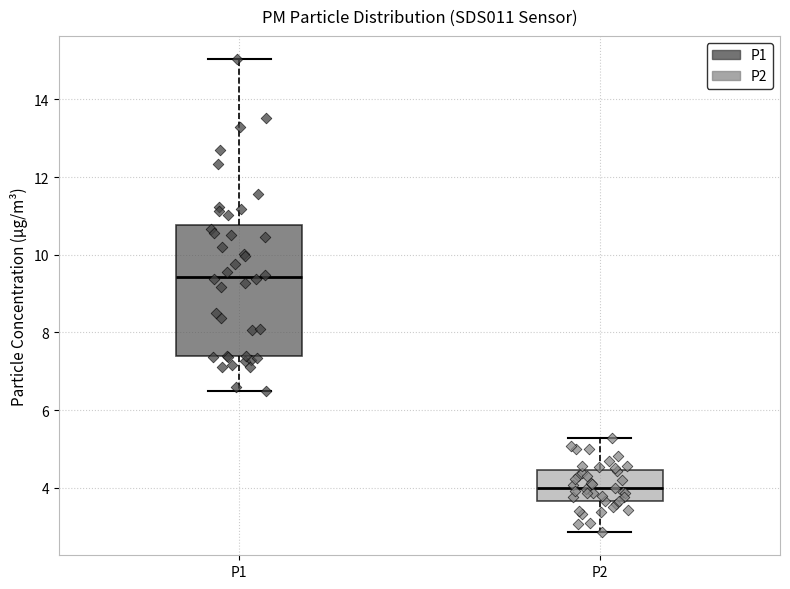

Which box is the tallest, from its lower edge to its upper edge?

P1